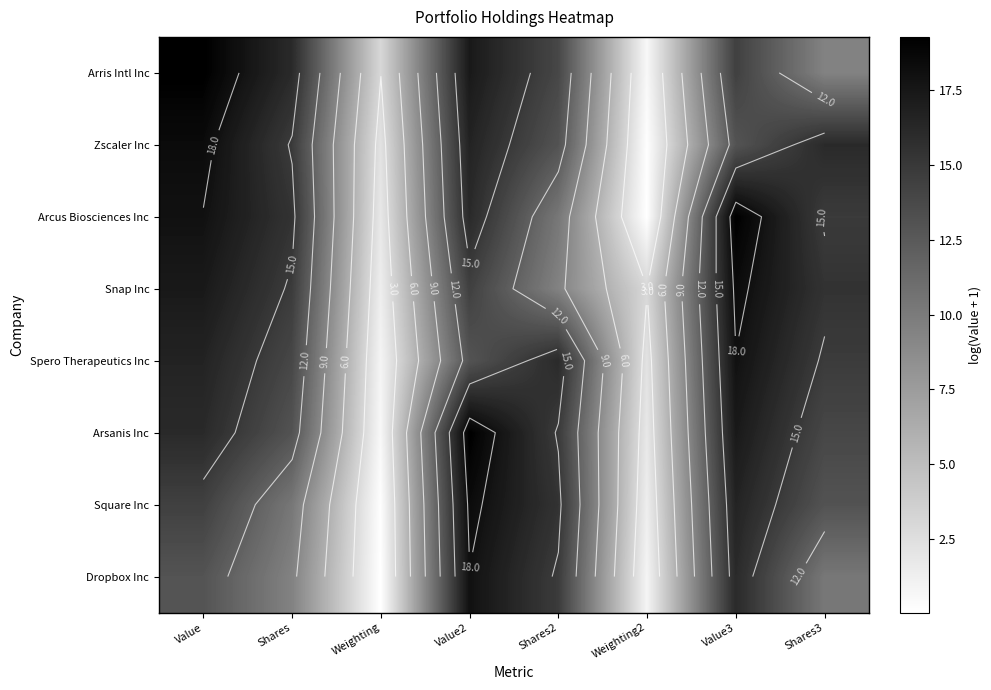

At how many categories does at least one series exceed 12?

6